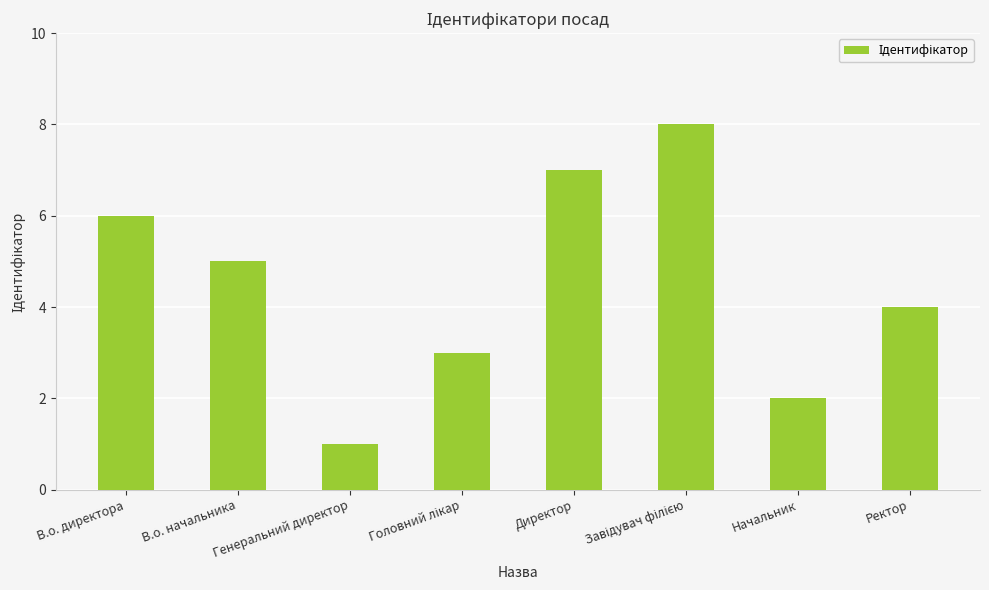

Are the bars horizontal?

No